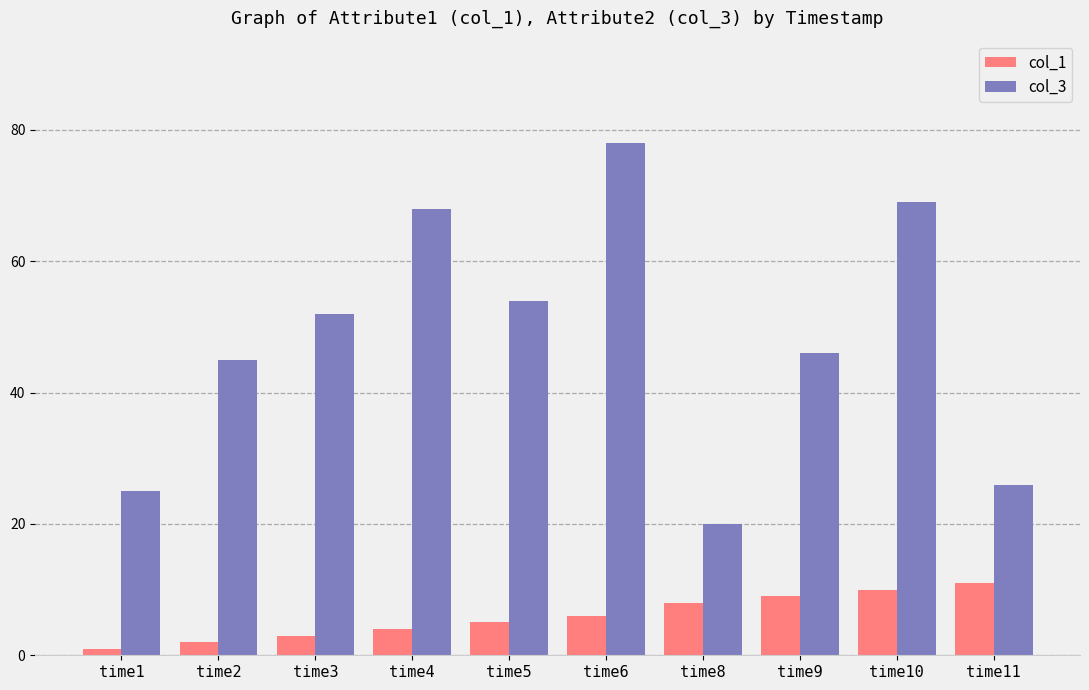

How many bars are there in total?

20